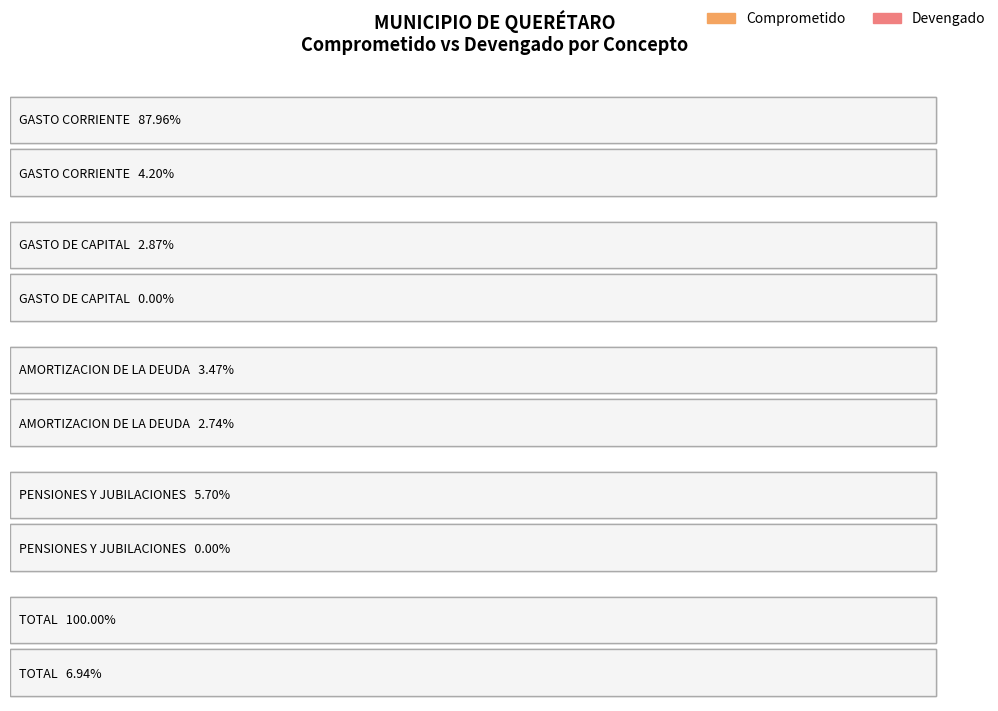

What is the label of the 3rd bar from the right?

AMORTIZACION DE LA DEUDA